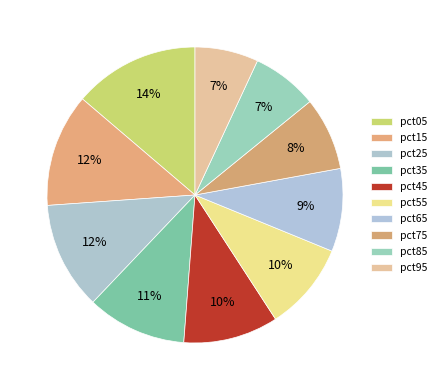

To the nearest percent, what is the difference between the largest and smallest slice percentages?

7%